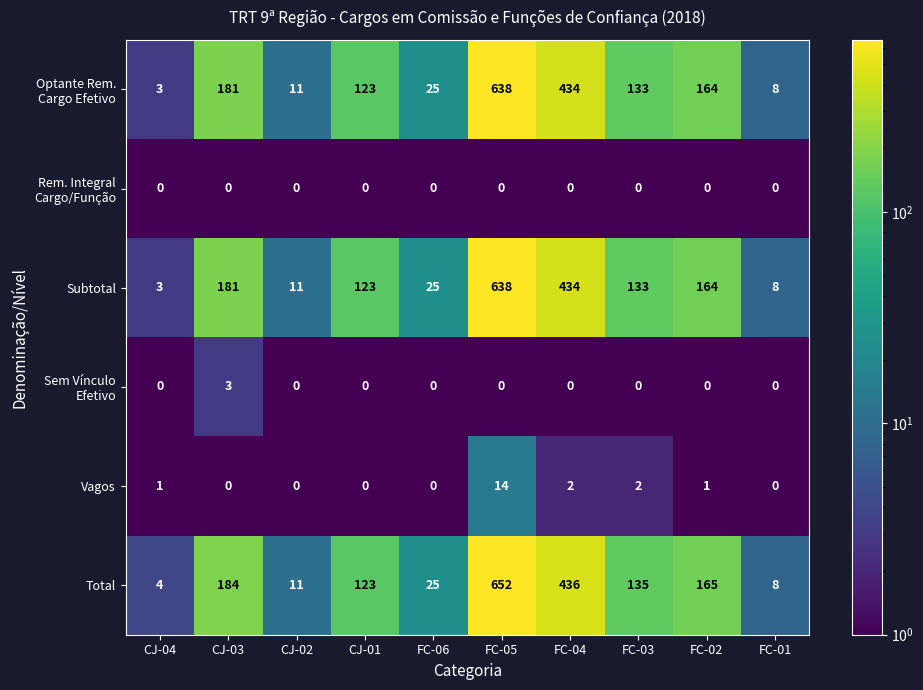

What is the average value of the Subtotal series?

172